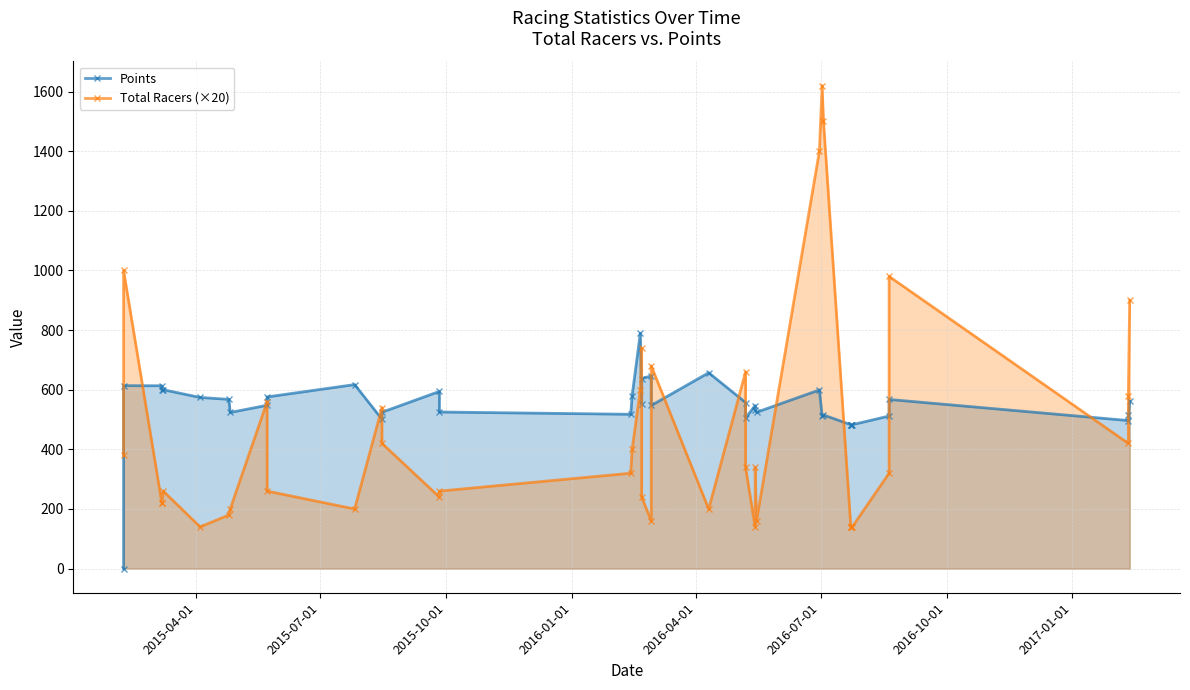

After their last crossing, which series has the higher values: Total Racers (×20) or Points?

Total Racers (×20)